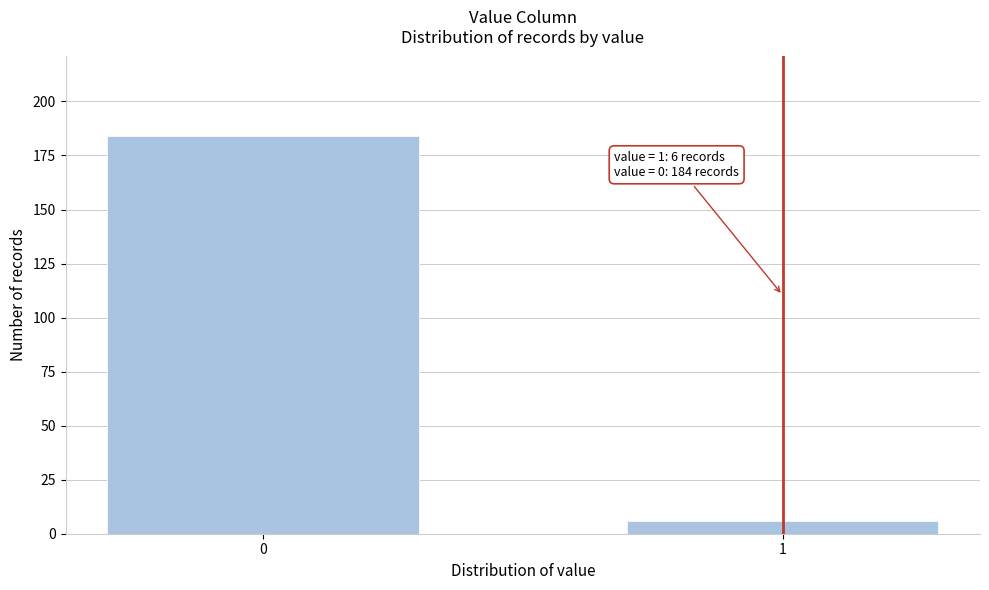

Reading left to right, list all the values displayed in this chart.

0=184	1=6